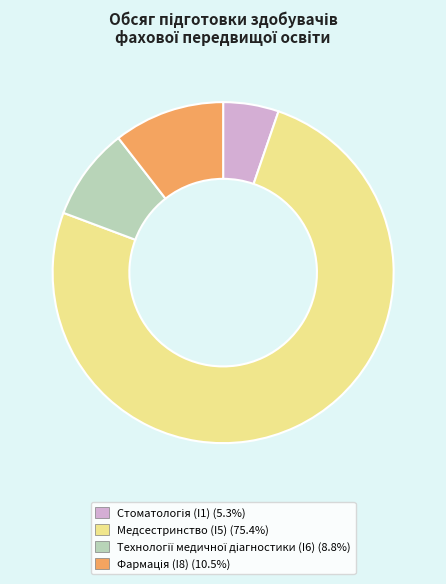

Does Медсестринство (I5) (75.4%) represent more than half of the total?

Yes